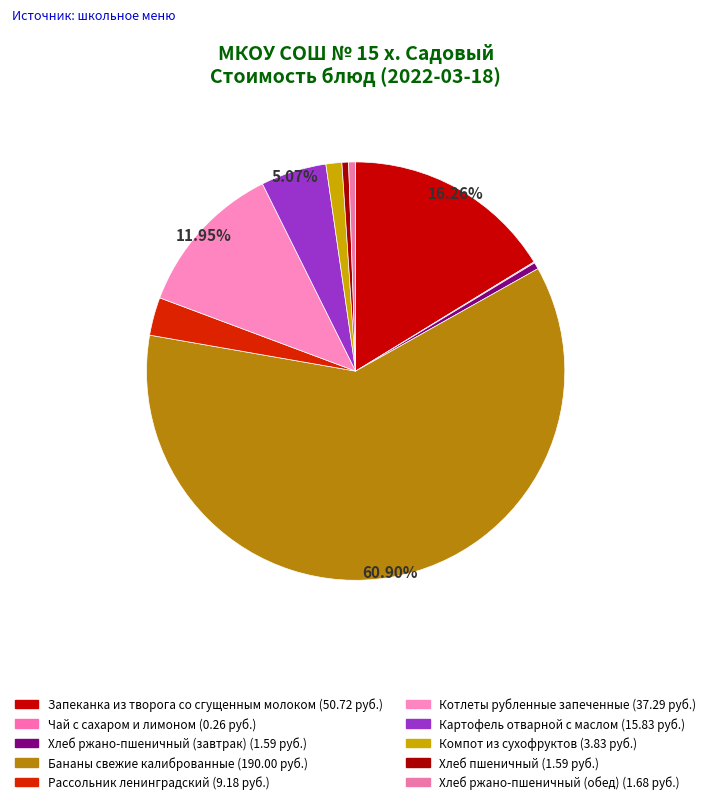

Between Бананы свежие калиброванные and Запеканка из творога со сгущенным молоком, which is larger?

Бананы свежие калиброванные